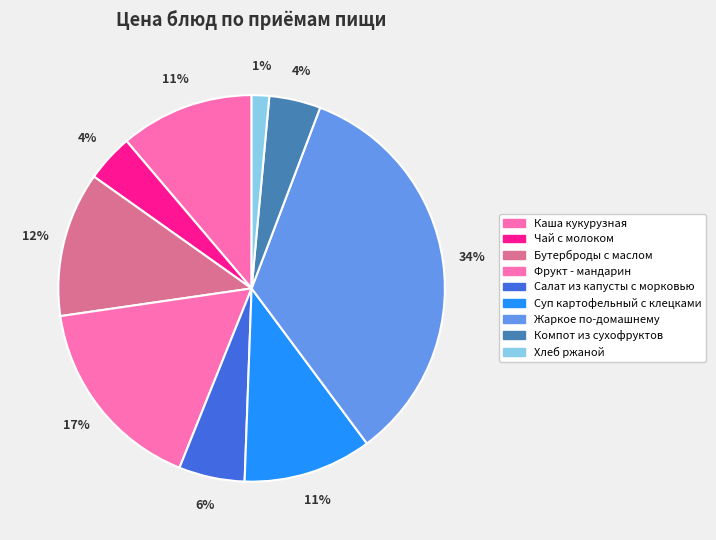

What percentage is the Салат из капусты с морковью slice, to the nearest percent?

6%